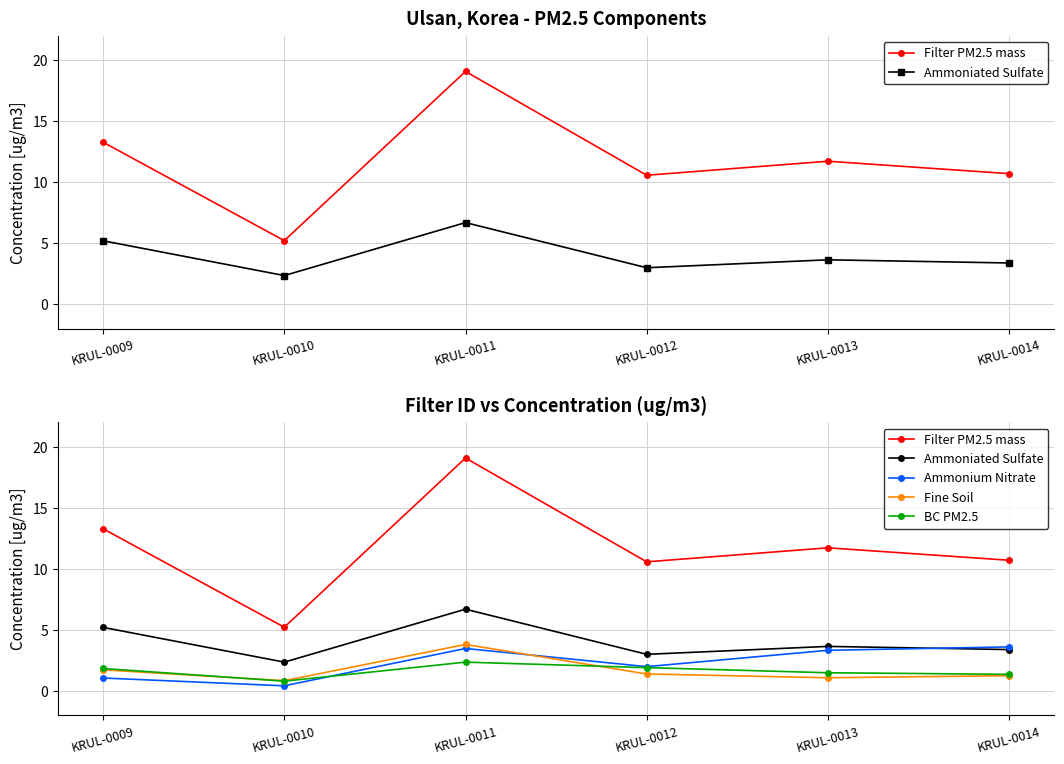

What is the difference between the maximum and second lowest values in the Ammonium Nitrate series?

2.5